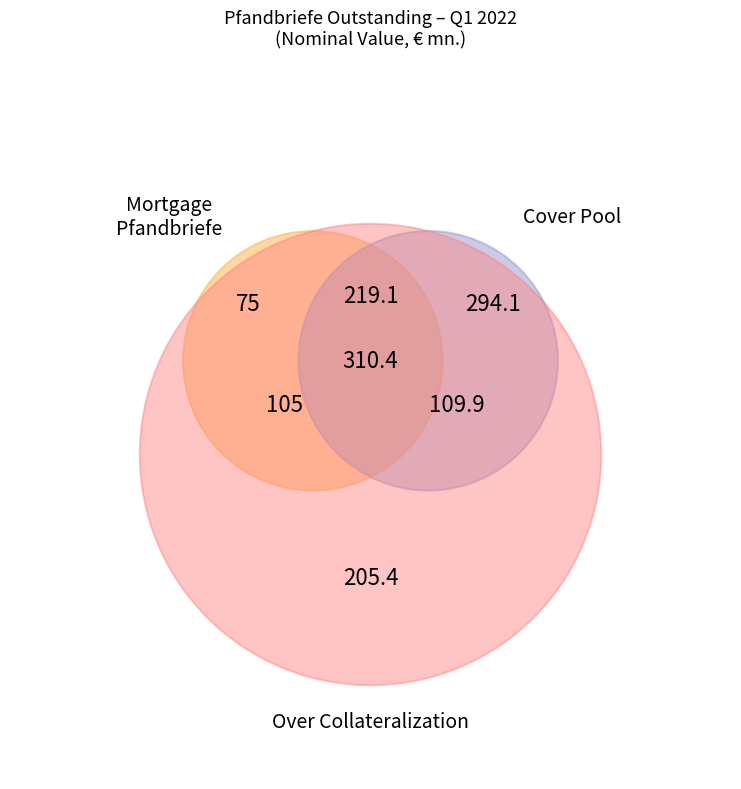

Is there a majority slice in this chart?

No